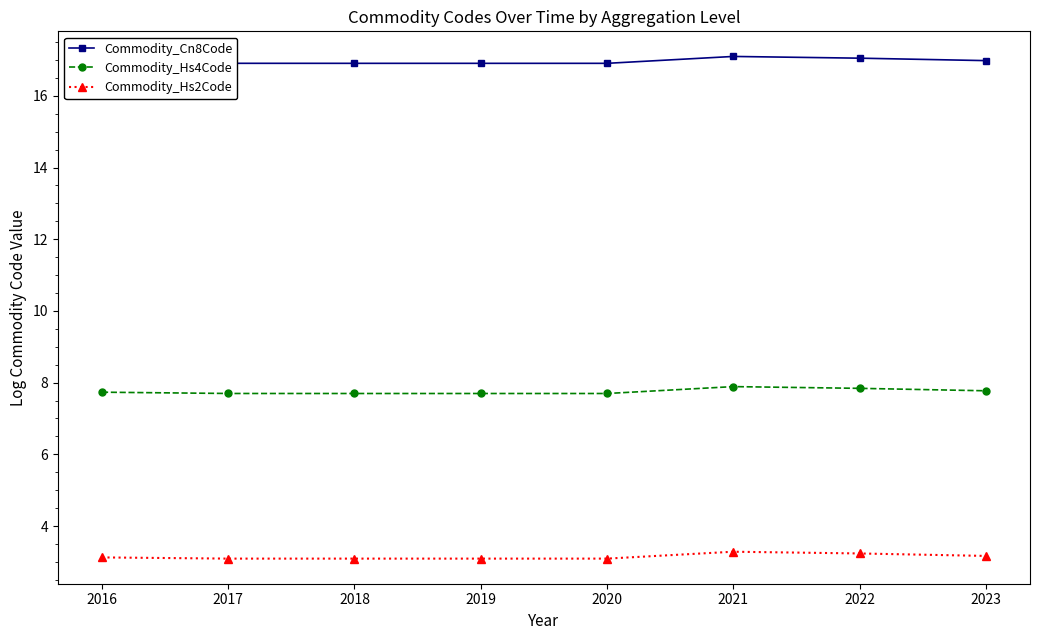

Is it true that Commodity_Cn8Code equals 17.0 at 2023?

True